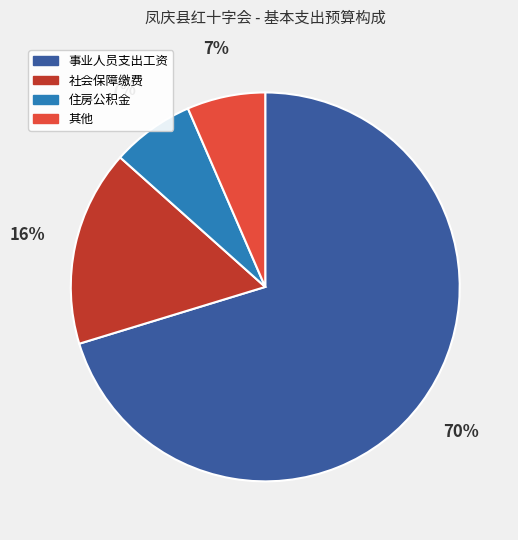

Is there a majority slice in this chart?

Yes